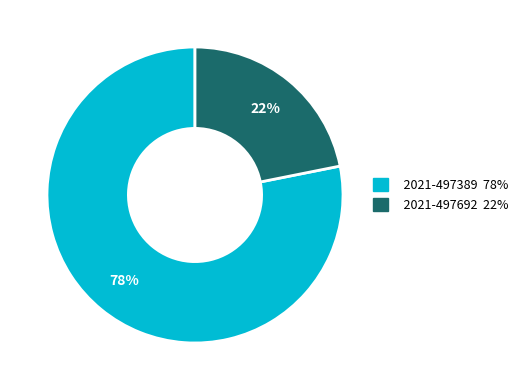

The 2021-497389 slice represents 78% of the pie. True or false?

True